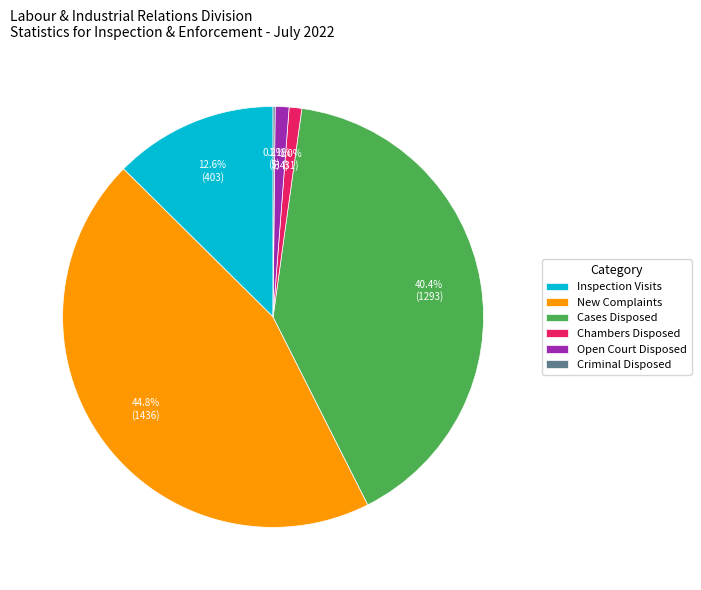

To the nearest percent, what is the difference between the largest and smallest slice percentages?

45%